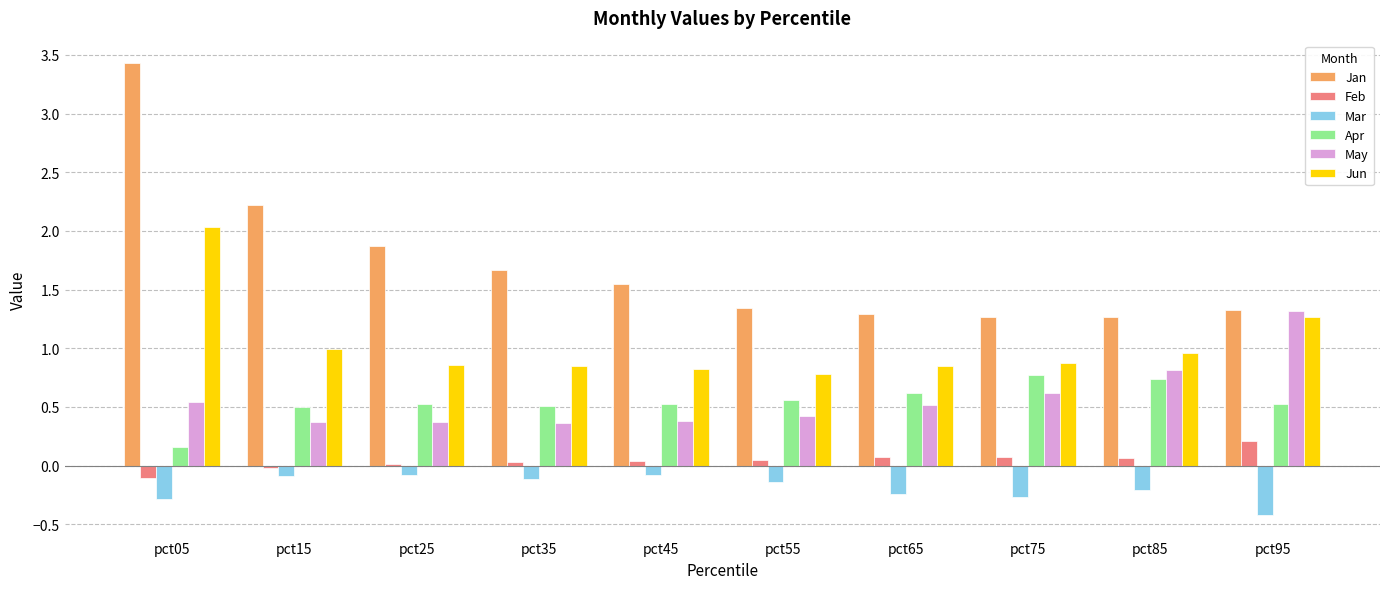

At which label does Jun reach its peak?

pct05